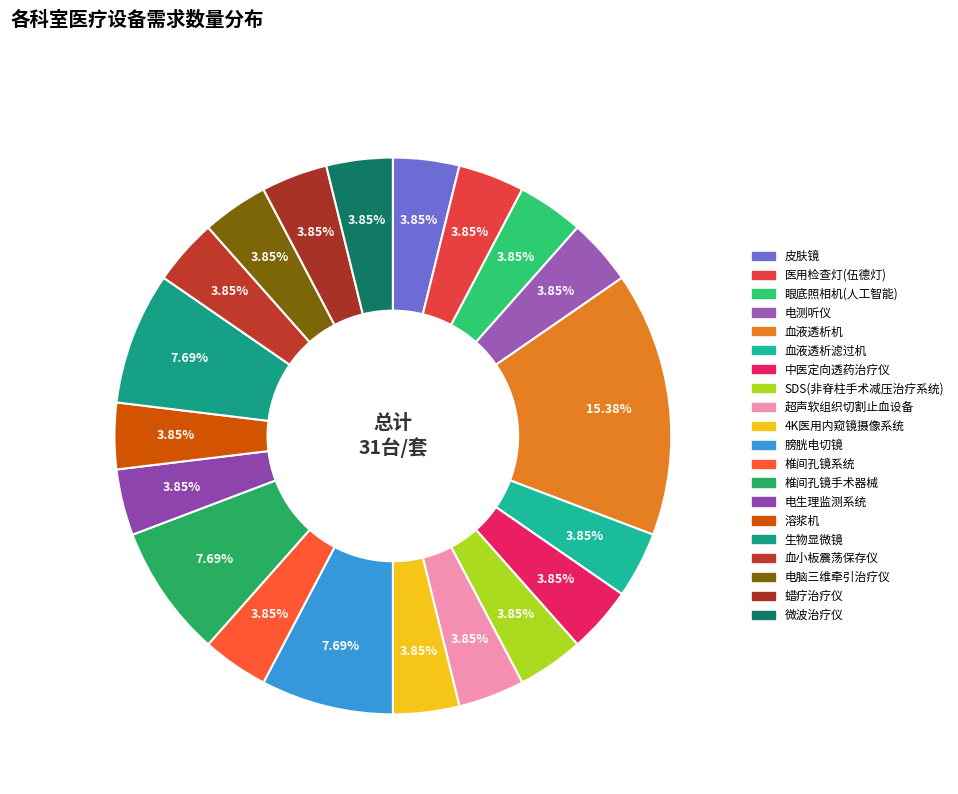

What is the ratio of the value at 电脑三维牵引治疗仪 to the value at 4K医用内窥镜摄像系统?

1.0